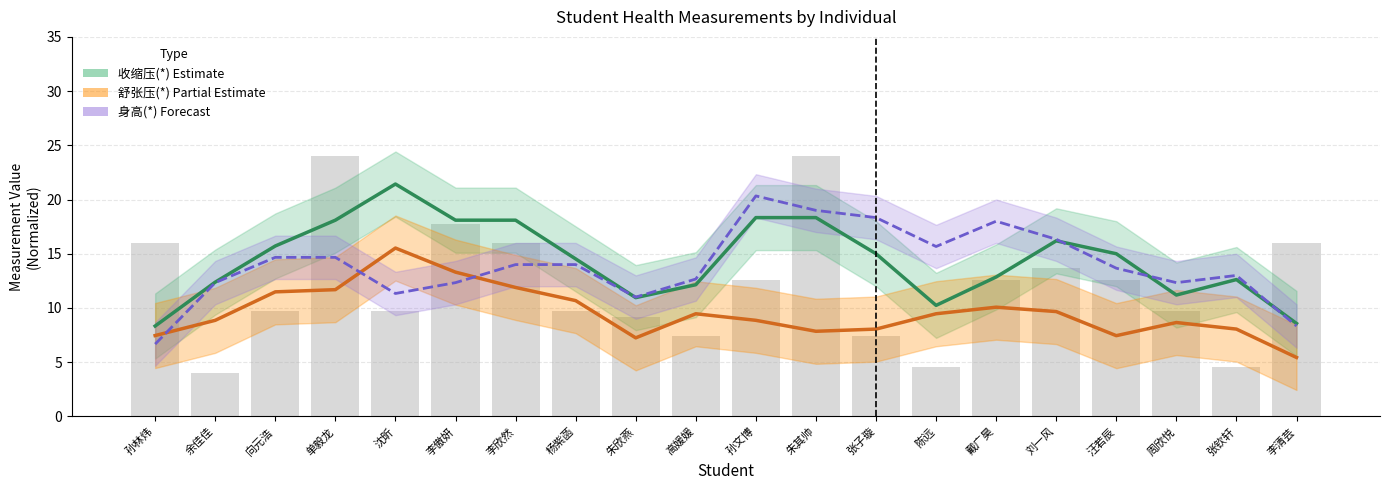

Between 沈昕 and 余佳佳, which is larger?

沈昕